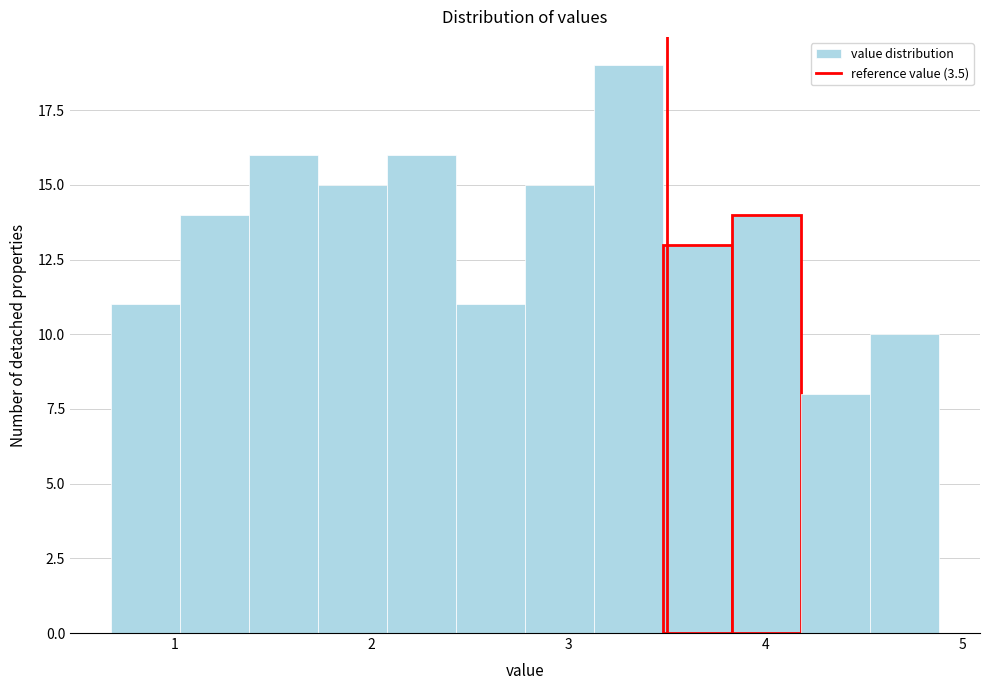

Around what value on the x-axis is the tallest bar? Give the approximate position of its centre, as read against the axis.

3.3